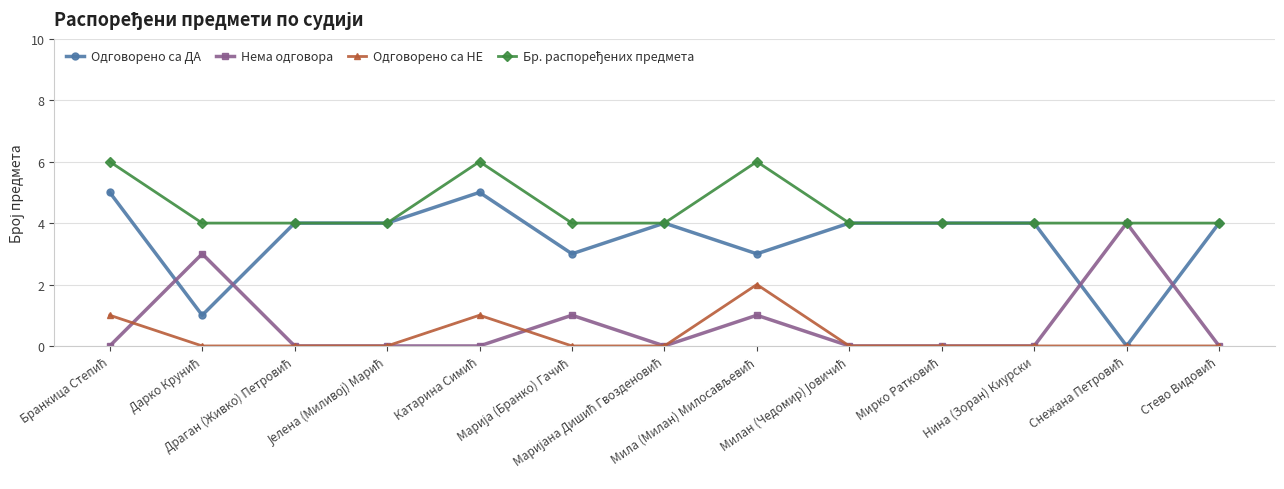

Which series has the widest spread of values?

Одговорено са ДА